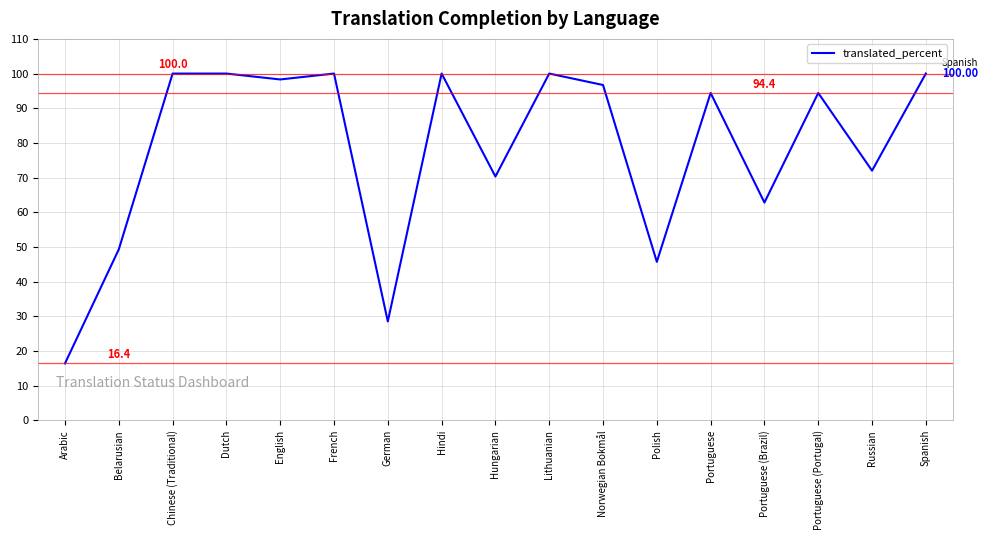

What is the change in value from Polish to Portuguese (Portugal)?

+48.7